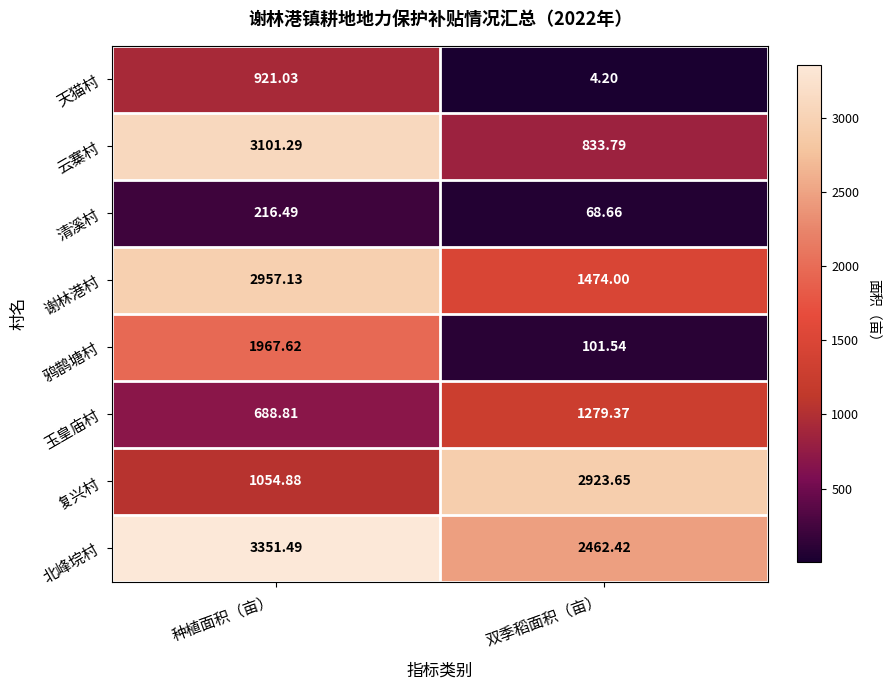

At 种植面积（亩）, list the series in order from smallest to largest.

清溪村, 玉皇庙村, 天猫村, 复兴村, 鸦鹊塘村, 谢林港村, 云寨村, 北峰垸村